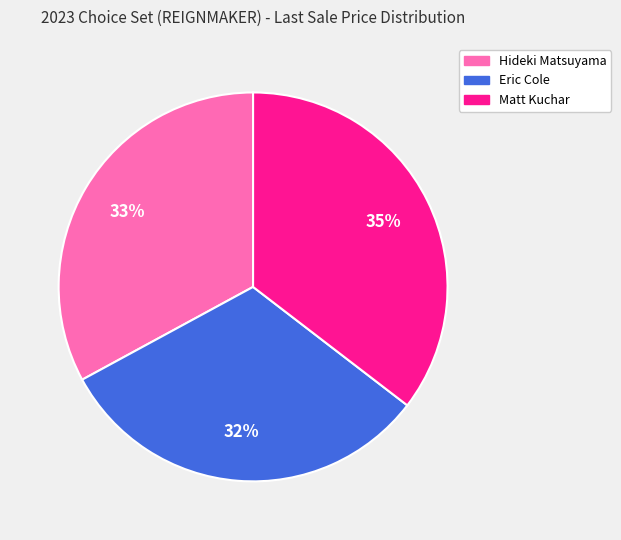

Combined, do Eric Cole and Matt Kuchar account for over 50%?

Yes